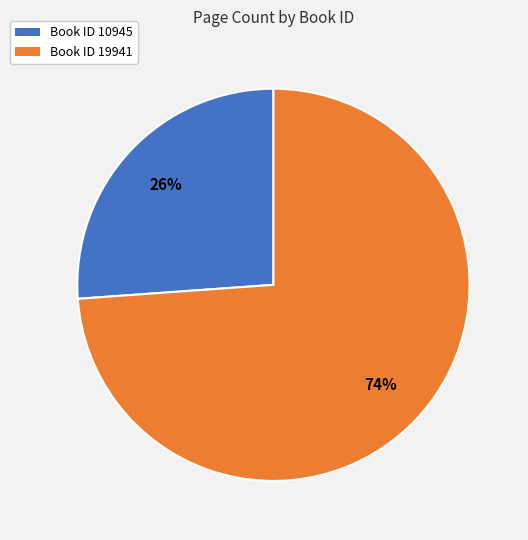

To the nearest percent, what is the average slice percentage?

50%